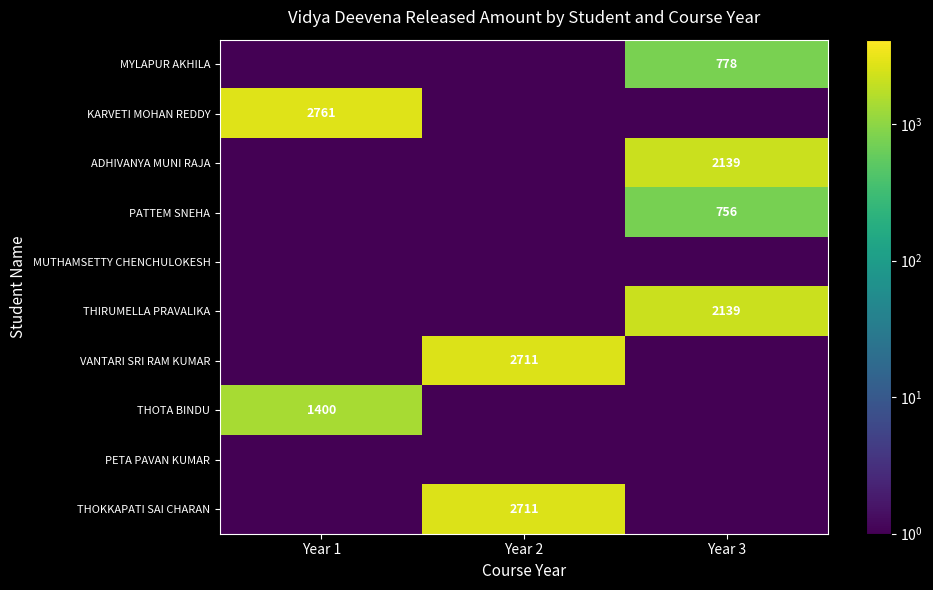

True or false: THOTA BINDU has a value of 2156.4 at Year 1.

False